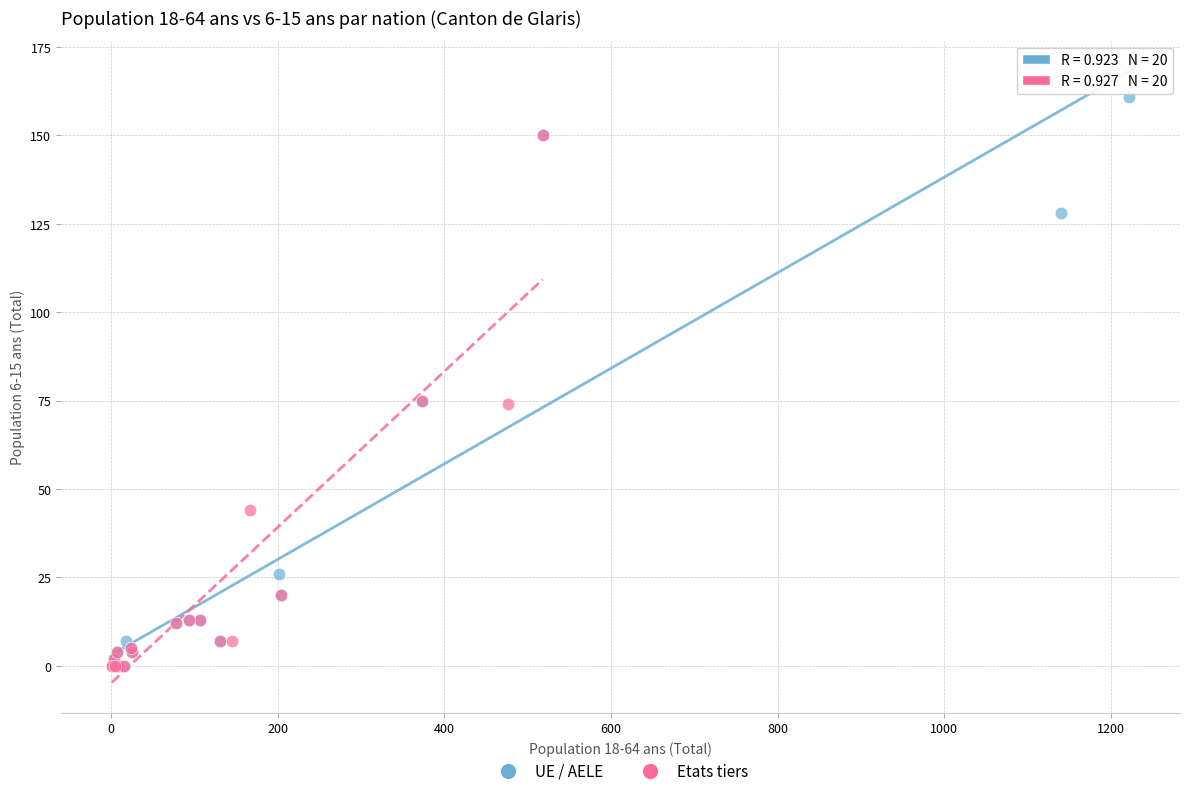

Which series reaches the maximum Y coordinate?

UE / AELE